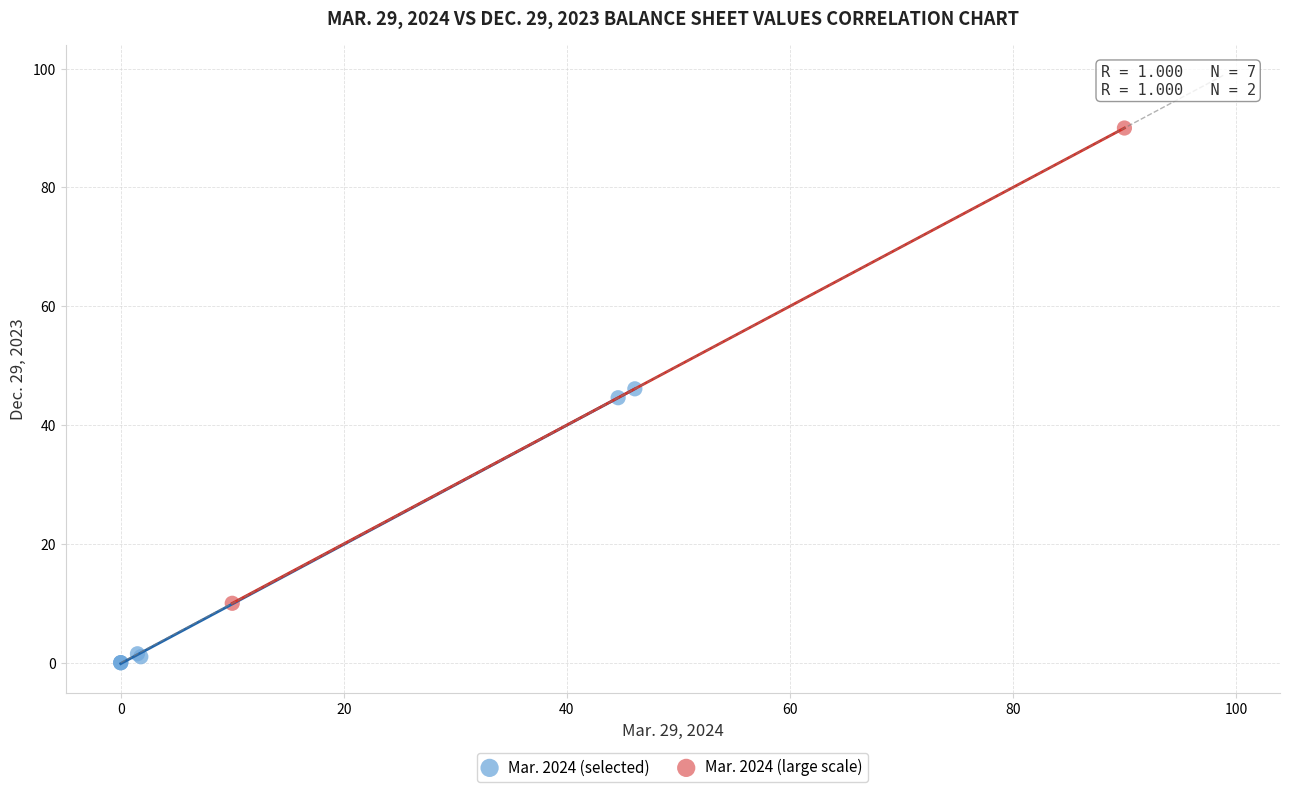

What are all the series names shown in the legend?

Mar. 2024 (selected), Mar. 2024 (large scale)